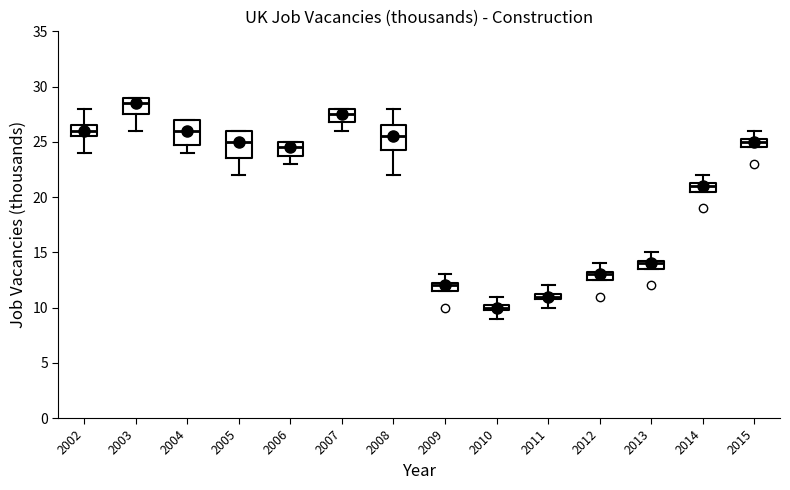

Which box's median line is the lowest?

2010